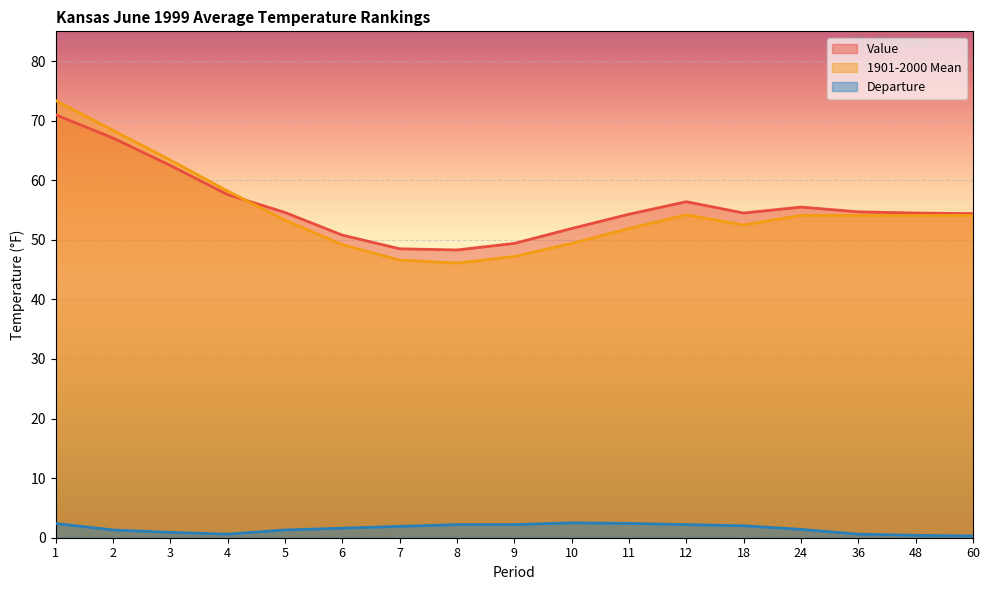

The value of Departure at 12 is 2.2. True or false?

True